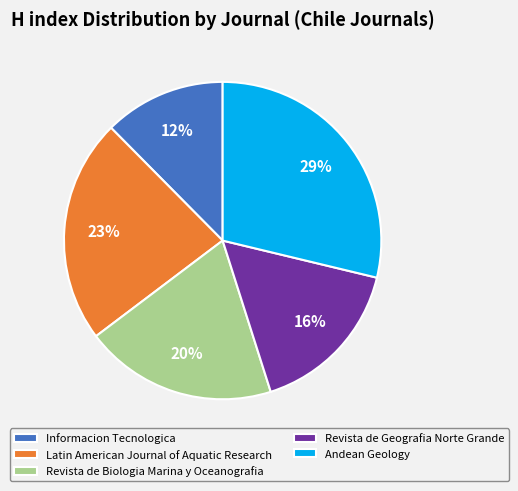

To the nearest percent, what is the average slice percentage?

20%